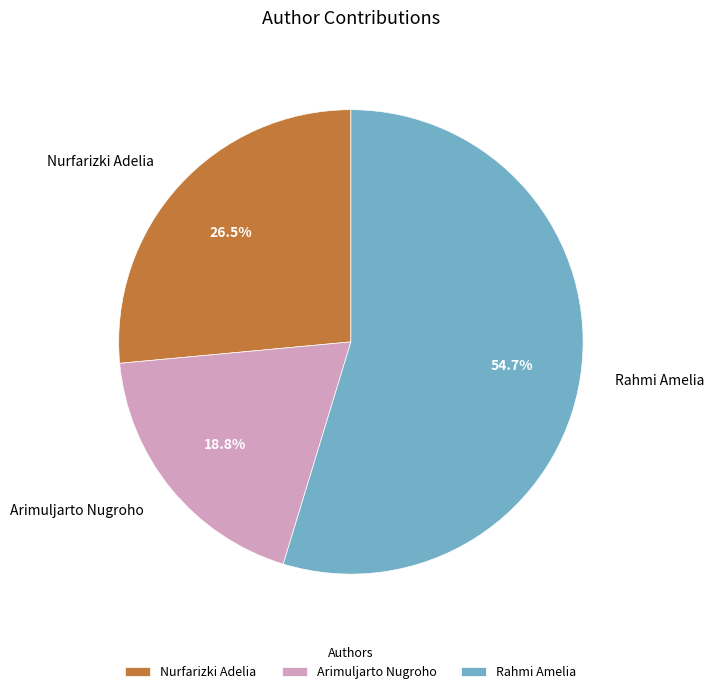

Count the number of slices in the pie.

3